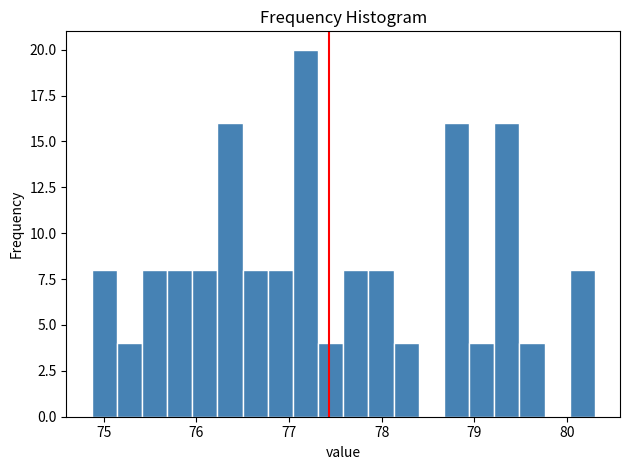

Read against the x-axis, roughly where is the centre of the tallest bar?

77.2